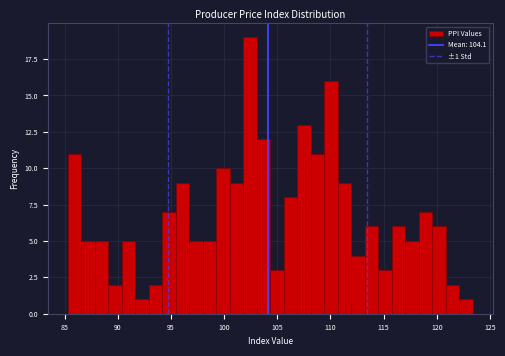

Around what value on the x-axis is the tallest bar? Give the approximate position of its centre, as read against the axis.

102.5